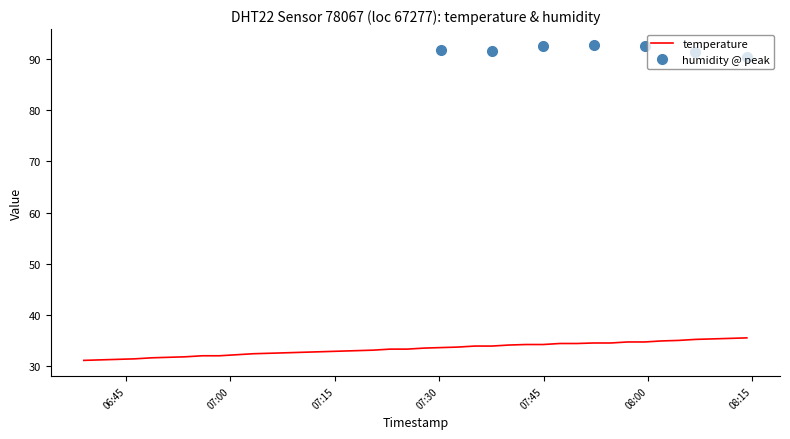

How many lines are shown in the chart?

1